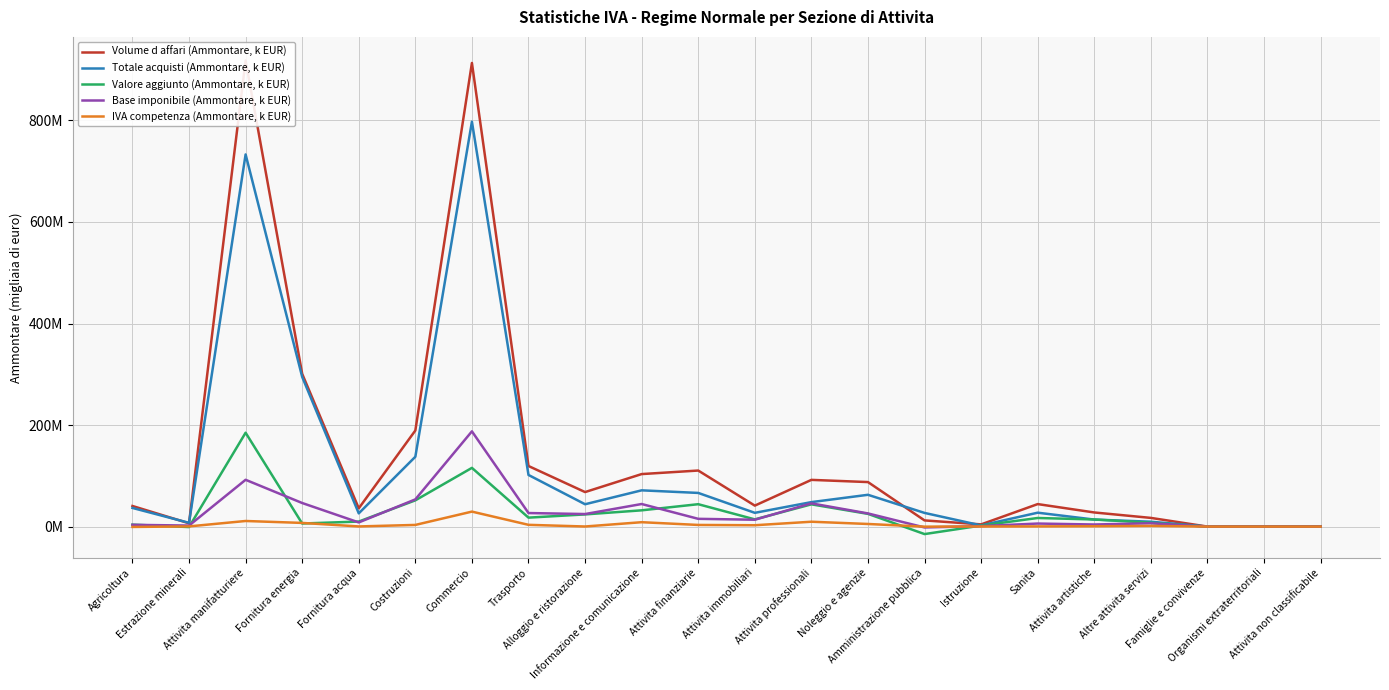

What is the approximate value of Valore aggiunto (Ammontare, k EUR) at Informazione e comunicazione?

32024680